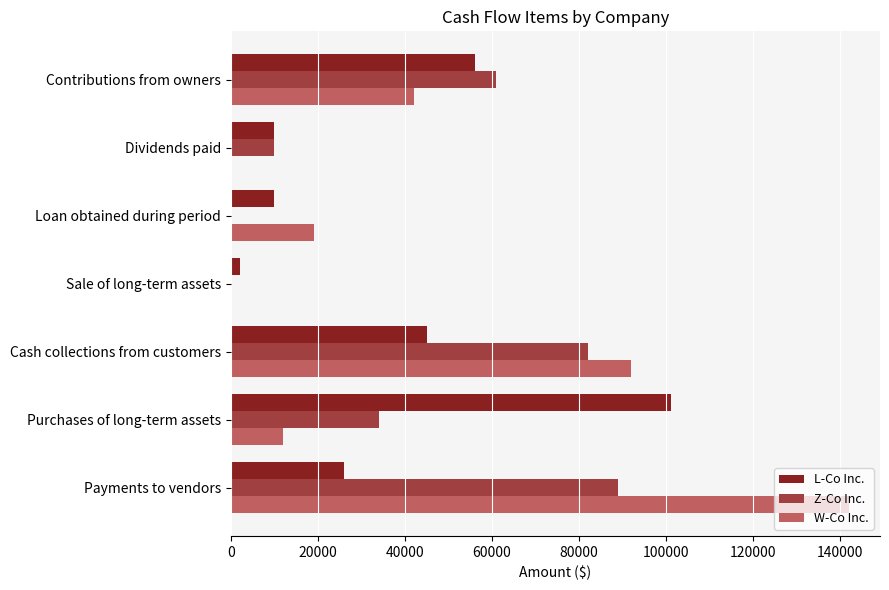

Which series changed the most between Loan obtained during period and Contributions from owners?

Z-Co Inc.